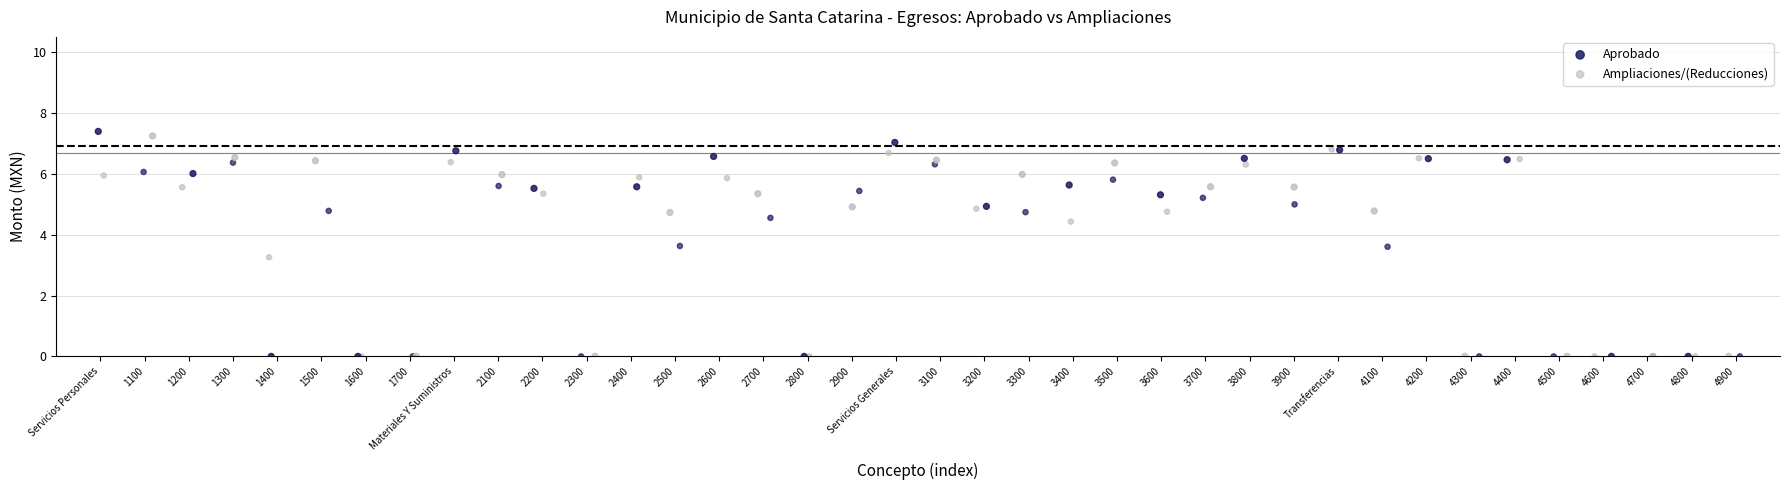

What are all the series names shown in the legend?

Aprobado, Ampliaciones/(Reducciones)